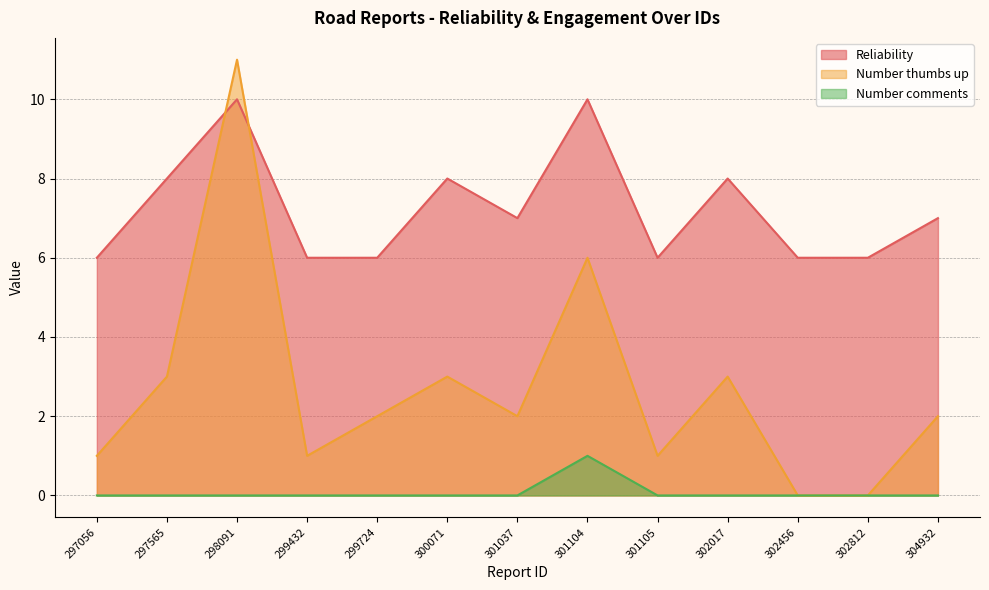

Where does the Number thumbs up series first go above 2?

297565